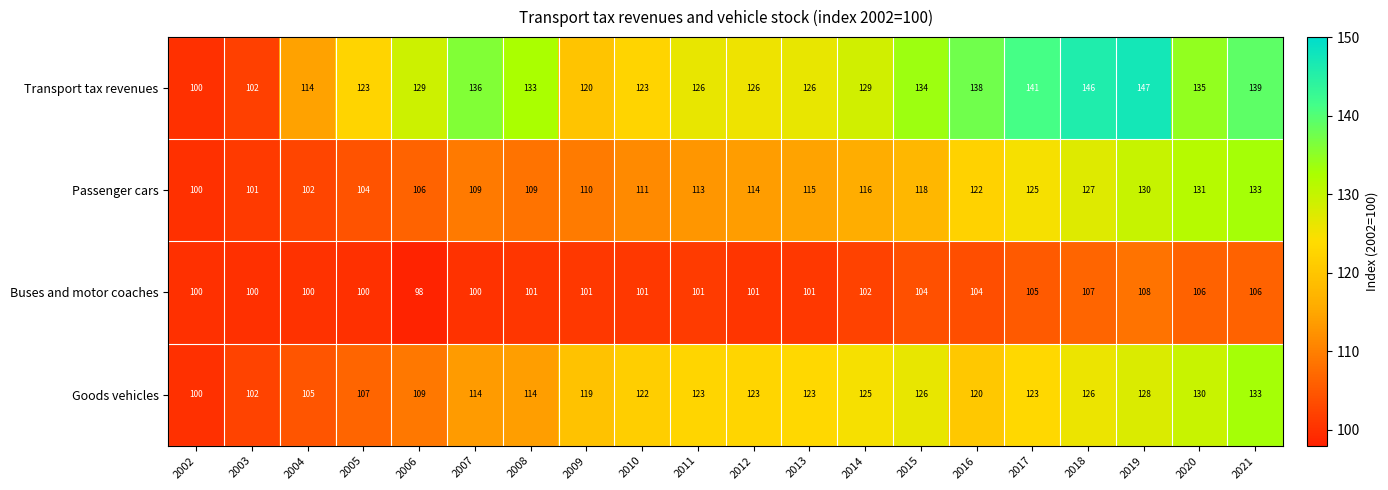

What is the approximate value of Goods vehicles at 2006?

109